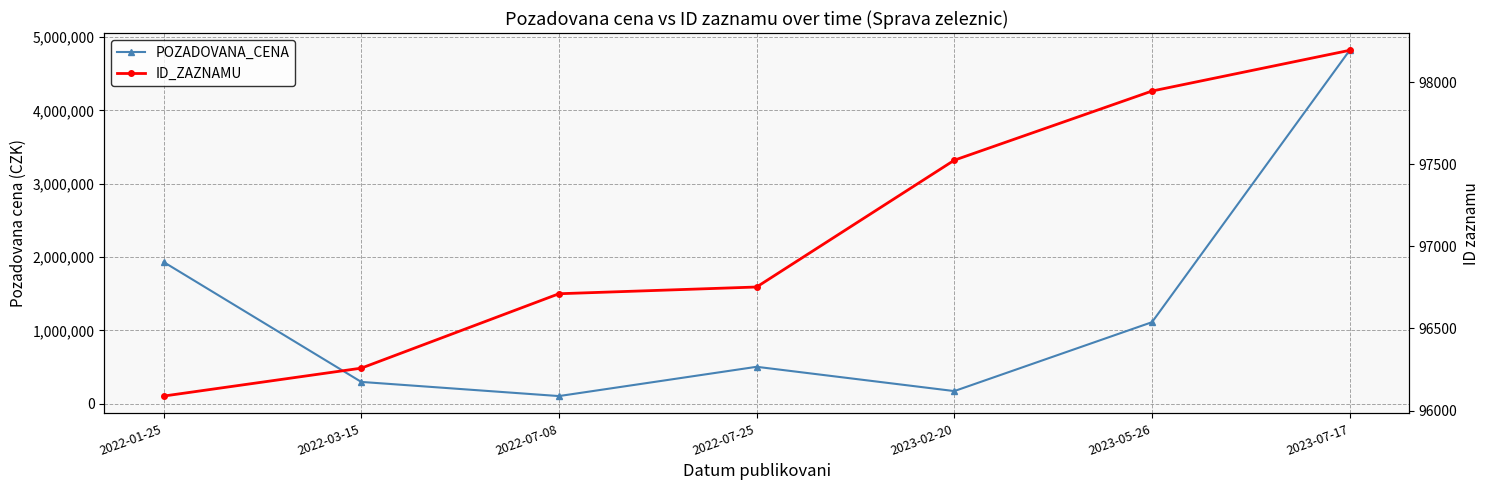

Which series has the largest range (max minus min)?

POZADOVANA_CENA